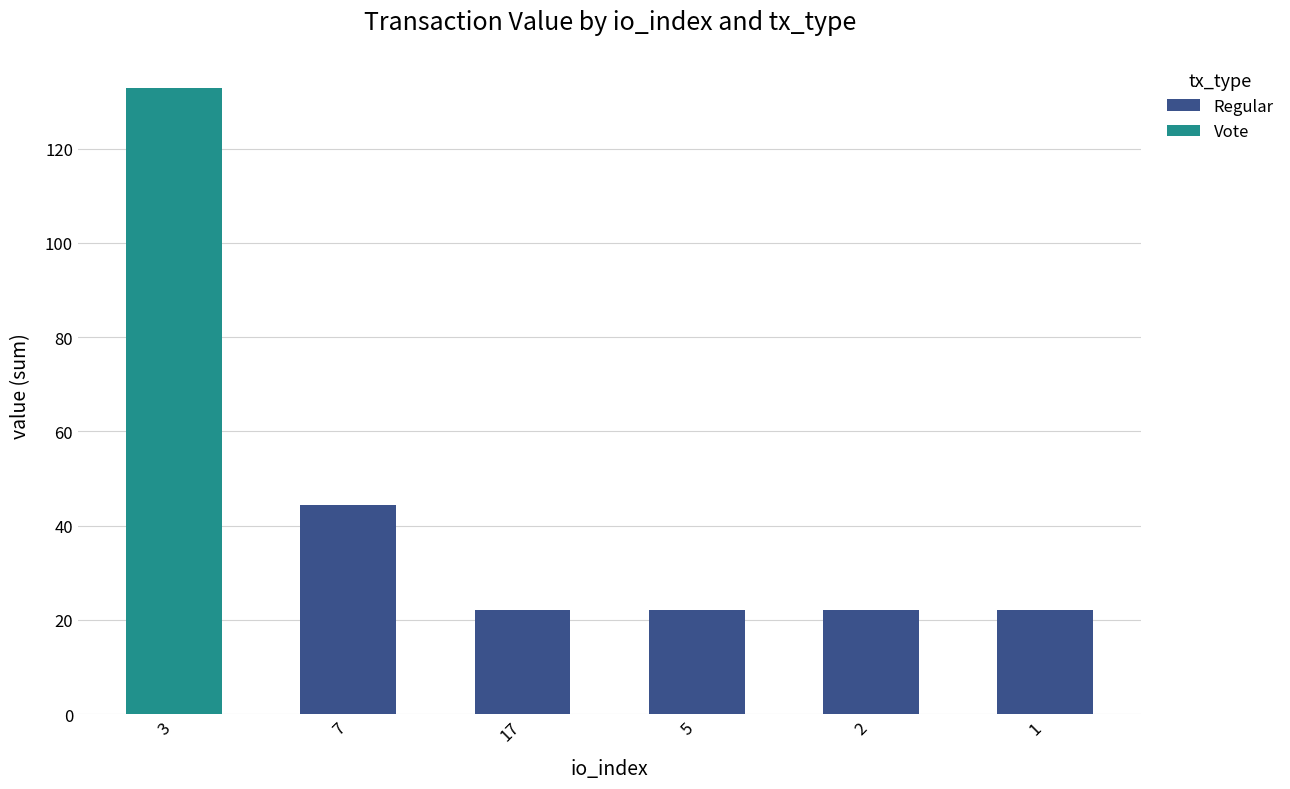

The Vote series shows -88.7 at 5. True or false?

False